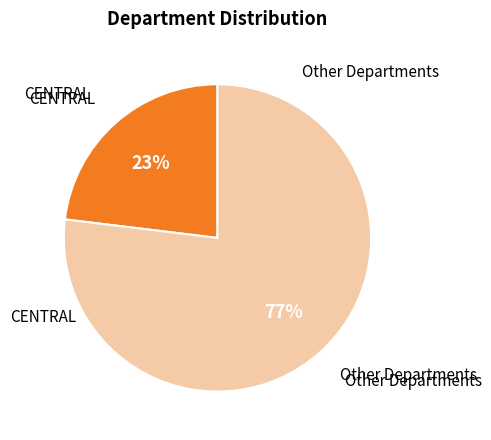

Is there a majority slice in this chart?

Yes